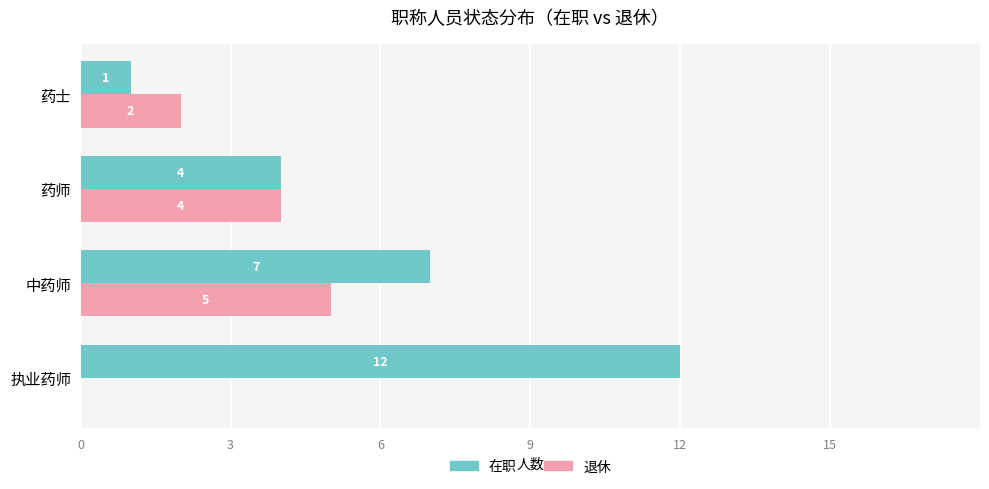

How many 在职 values are between 4 and 12?

3